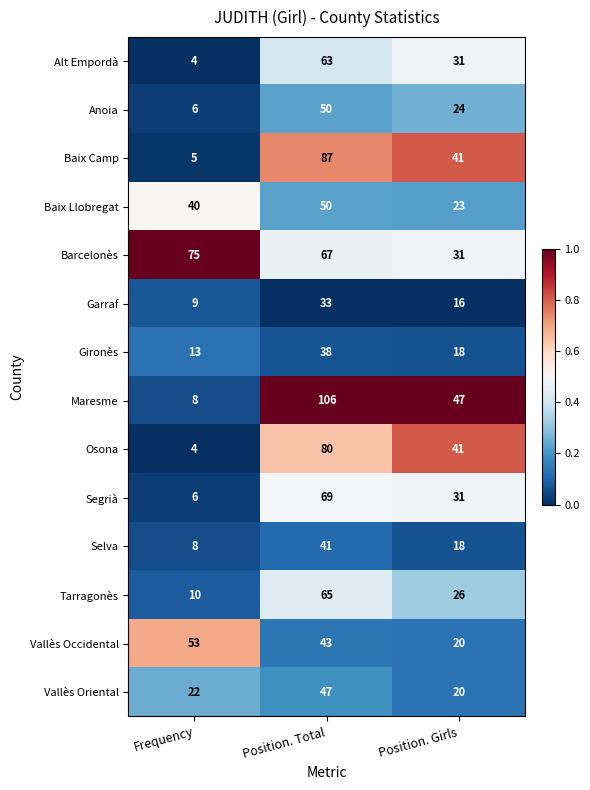

What is the difference between the maximum and minimum values in the Gironès series?

25